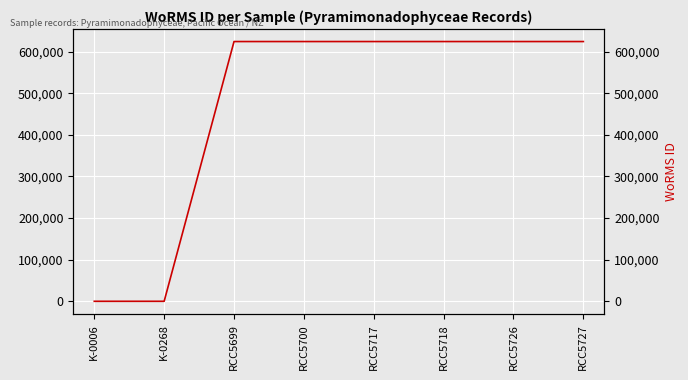

List the labels in order of value, smallest first.

K-0006, K-0268, RCC5699, RCC5700, RCC5717, RCC5718, RCC5726, RCC5727